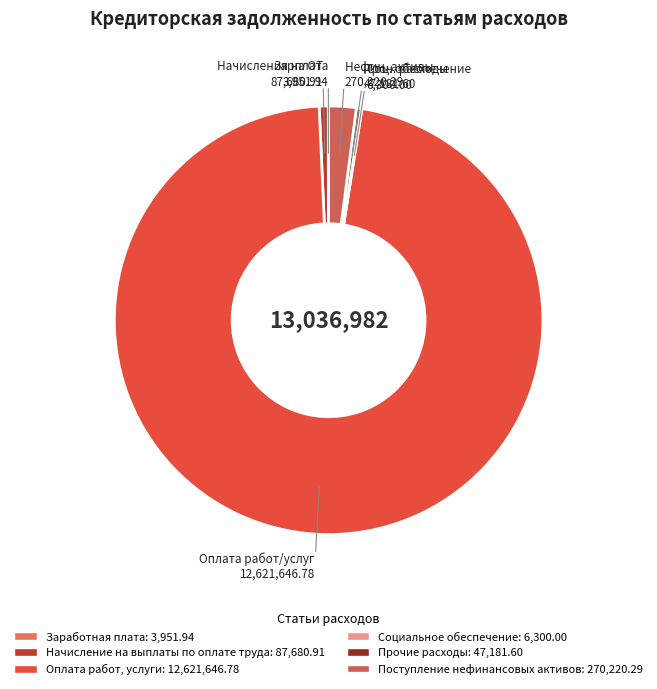

What is the change in value from Начисление на выплаты по оплате труда to Социальное обеспечение?

-81380.9